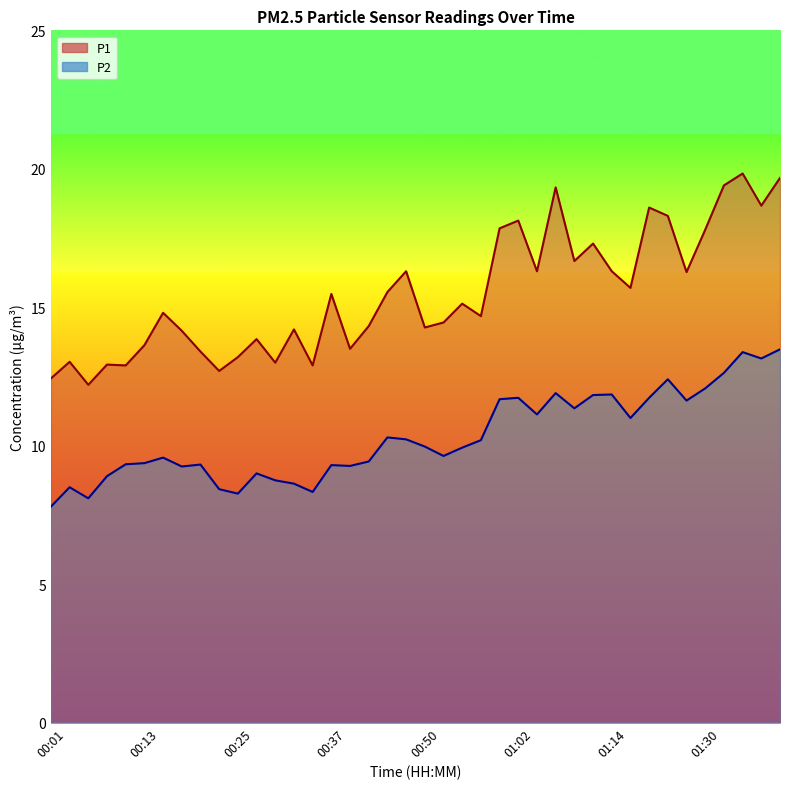

Between 00:50 and 00:57, which is larger?

00:57